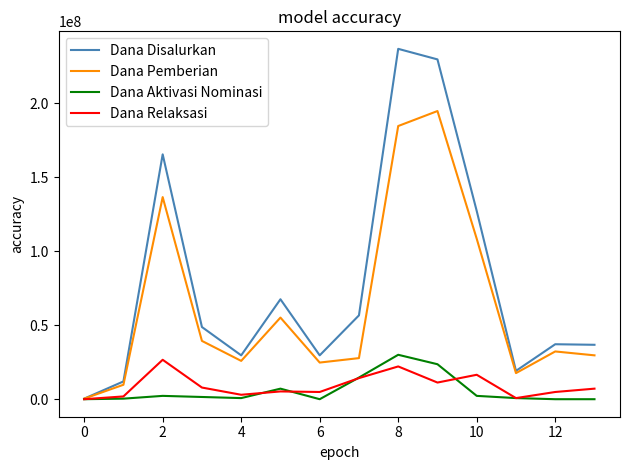

Which series has the largest range (max minus min)?

Dana Disalurkan